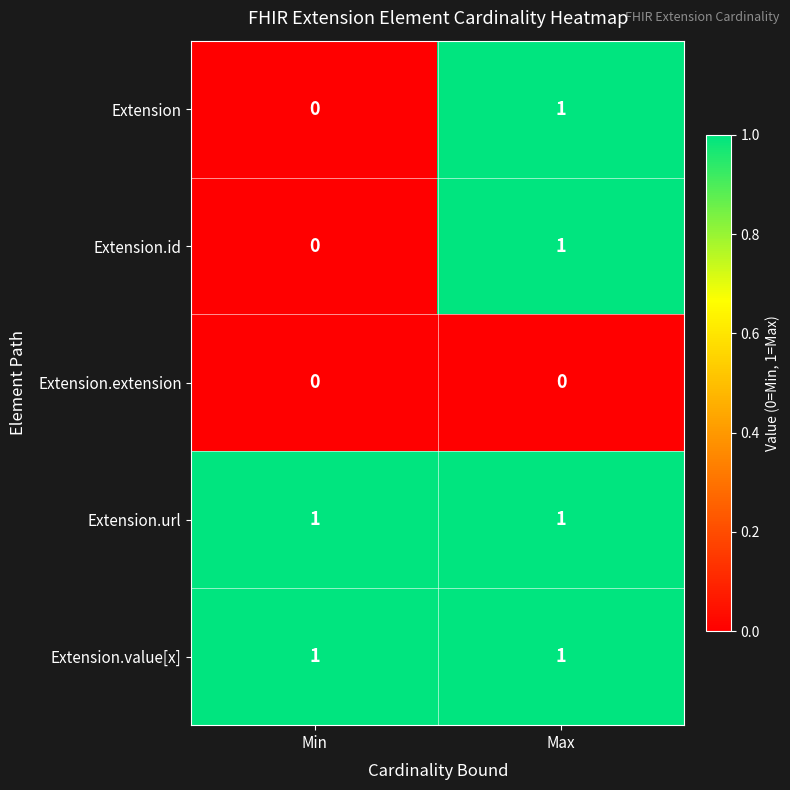

Reading right to left, transcribe all the data shown in this chart.

Extension: 1	0
Extension.id: 1	0
Extension.extension: 0	0
Extension.url: 1	1
Extension.value[x]: 1	1